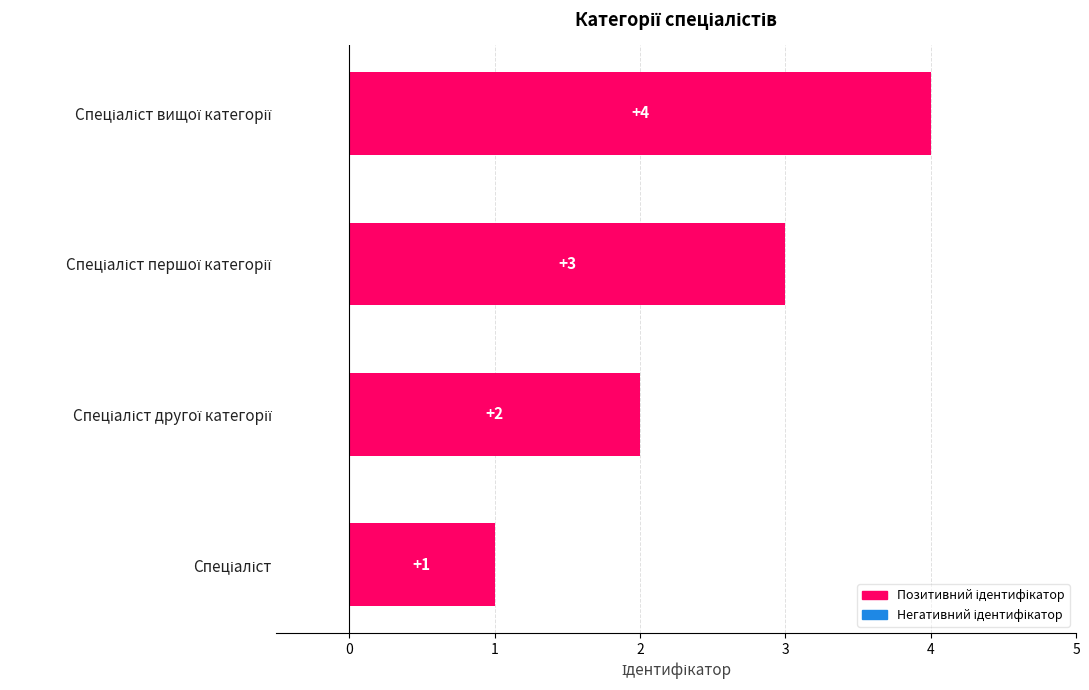

What is the sum of all values?

10